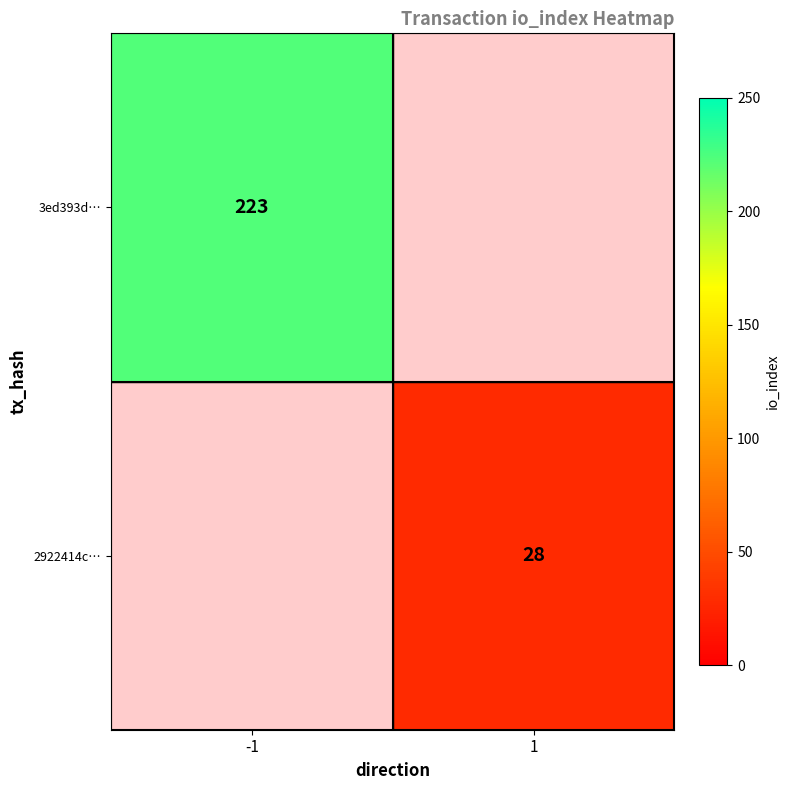

True or false: 3ed393d… has a value of 293 at -1.

False